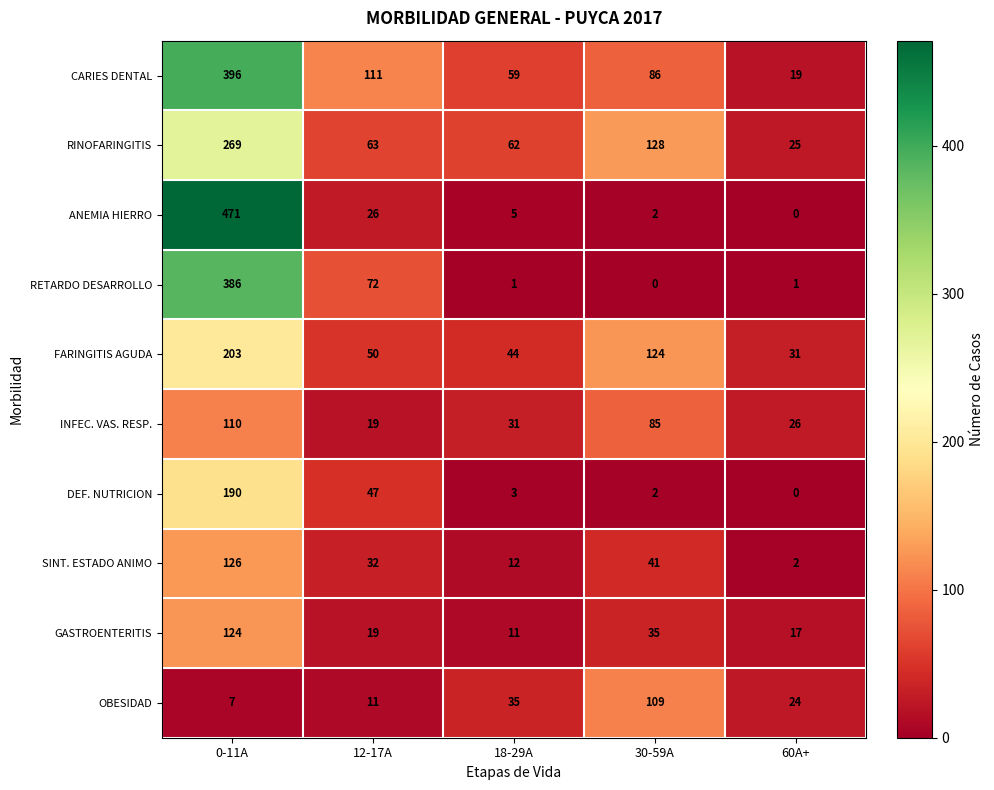

Is it true that GASTROENTERITIS equals 53 at 30-59A?

False